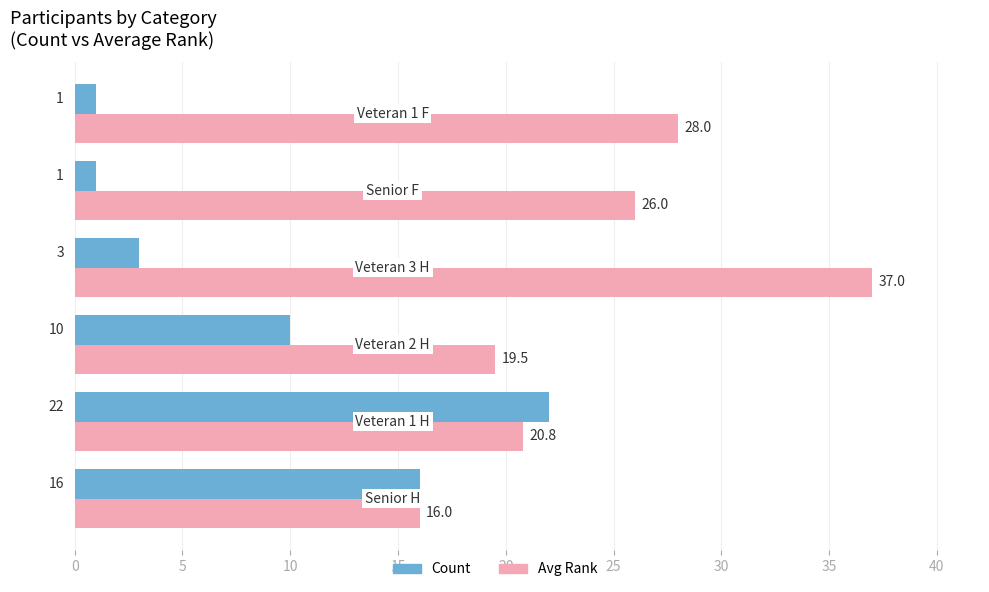

What is the difference between the maximum and minimum values in the Avg Rank series?

21.0